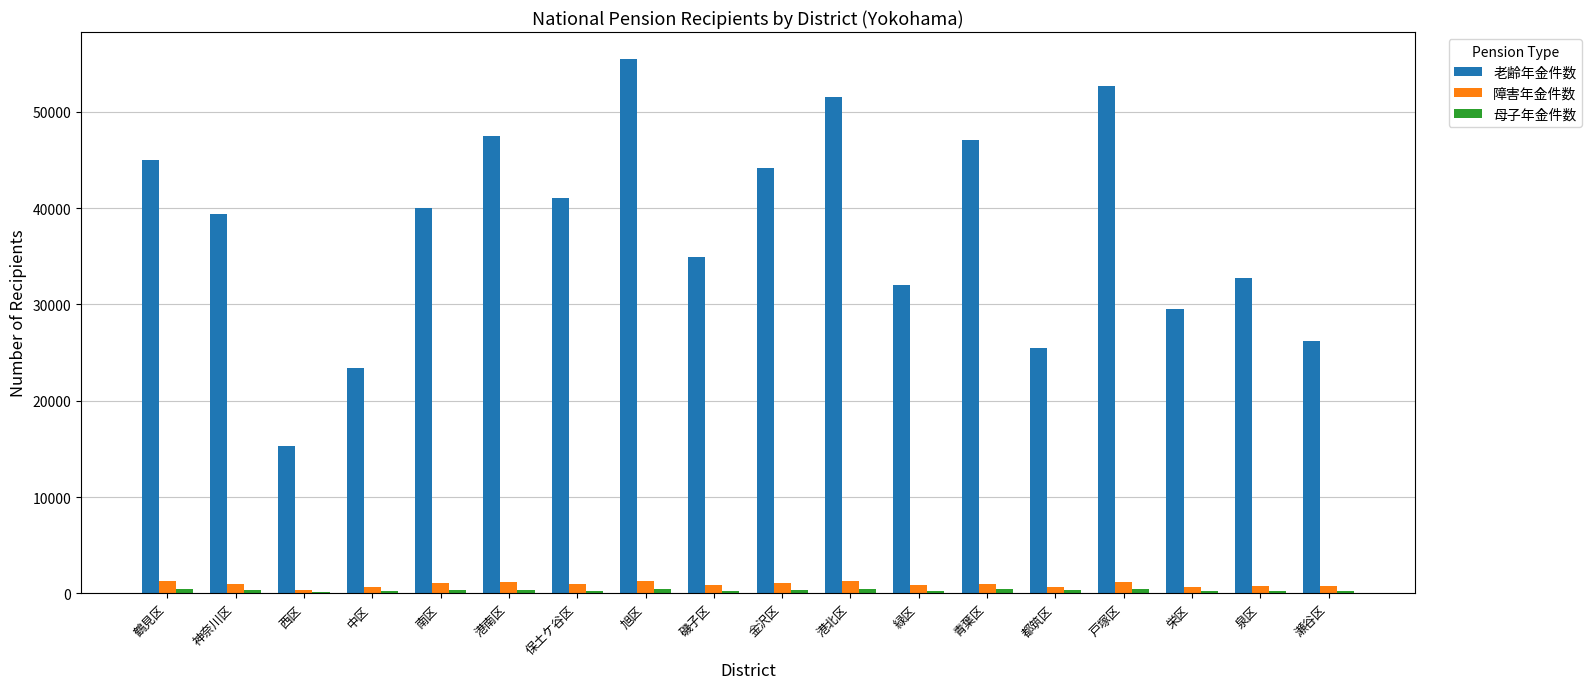

What is the sum of all 老齢年金件数 values?

683494